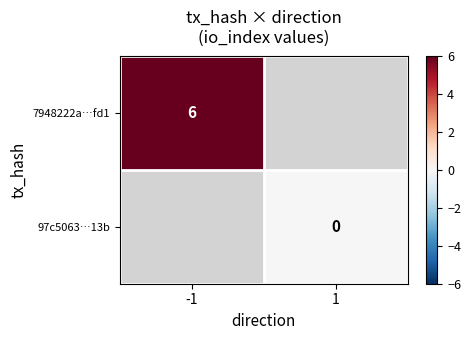

The value of 7948222a…fd1 at -1 is 2. True or false?

False